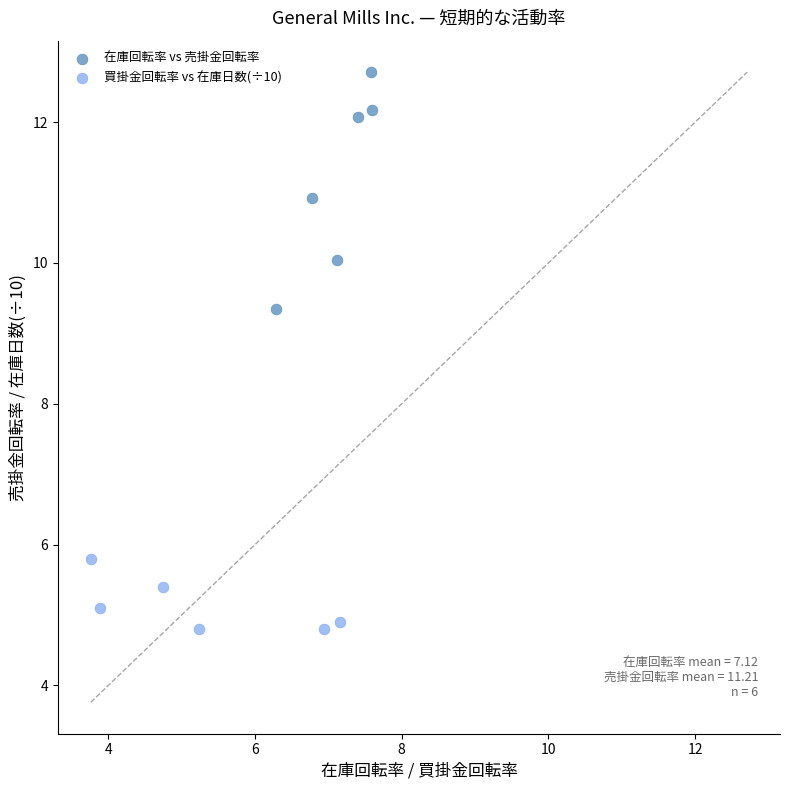

Which series has the widest spread of Y values?

在庫回転率 vs 売掛金回転率